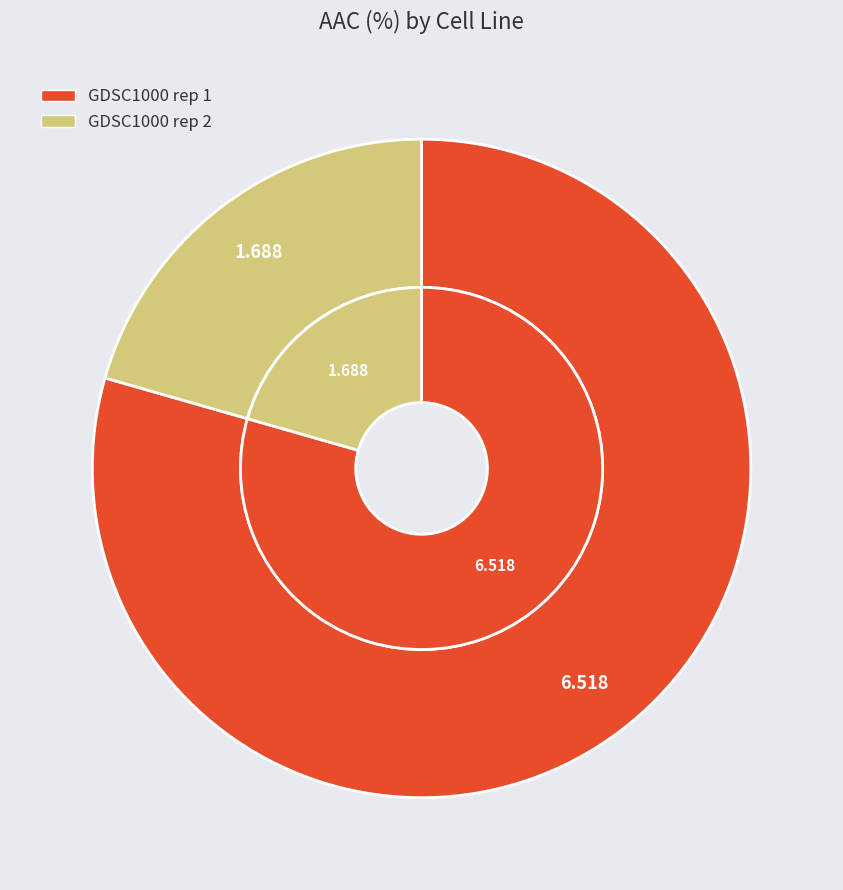

Is GDSC1000 rep 1 the majority of the pie?

Yes